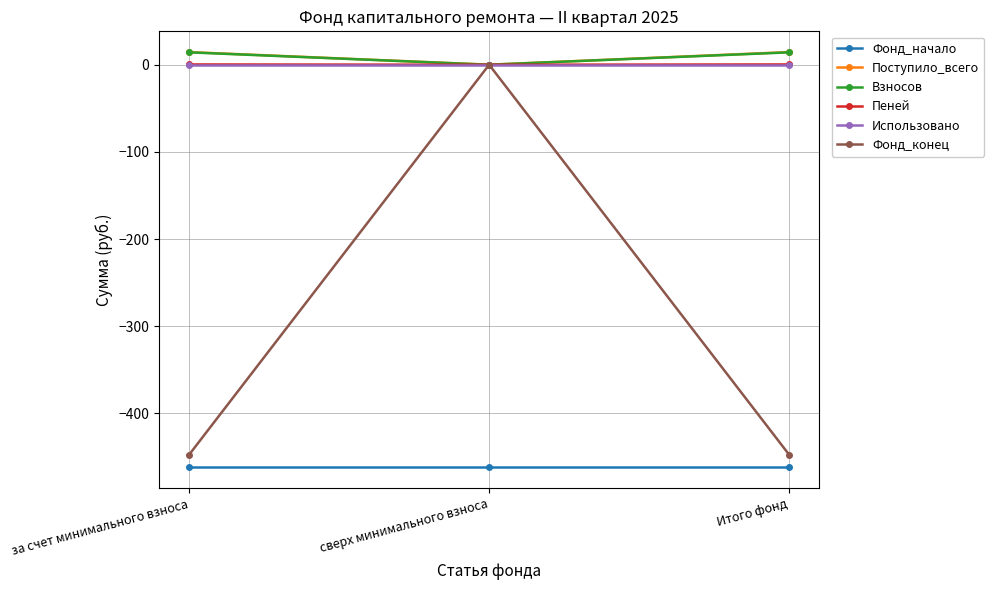

At which label does Поступило_всего first exceed 14?

за счет минимального взноса